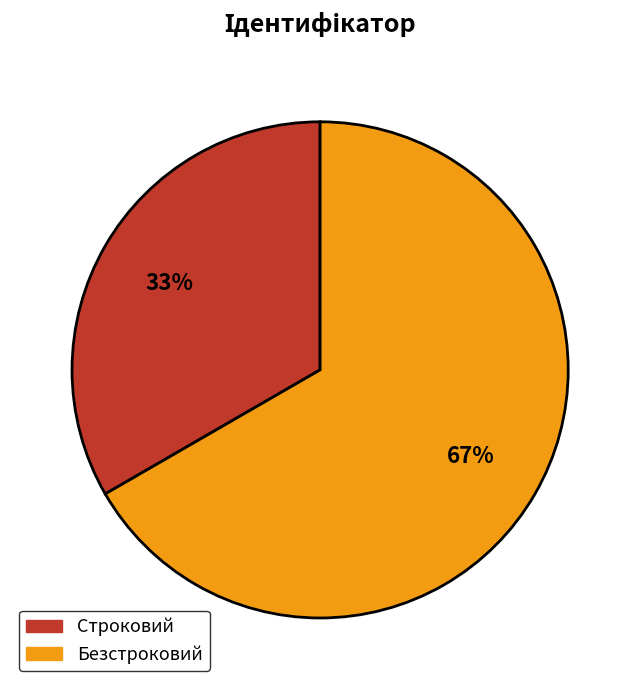

The Безстроковий slice represents 67% of the pie. True or false?

True